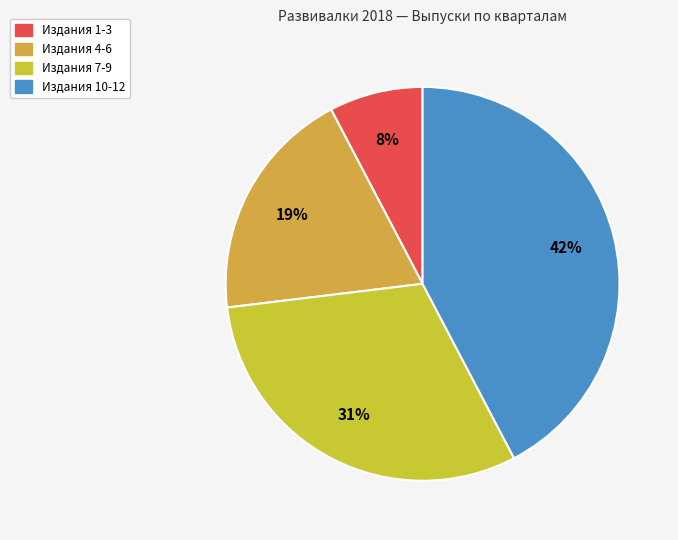

Count the number of slices in the pie.

4